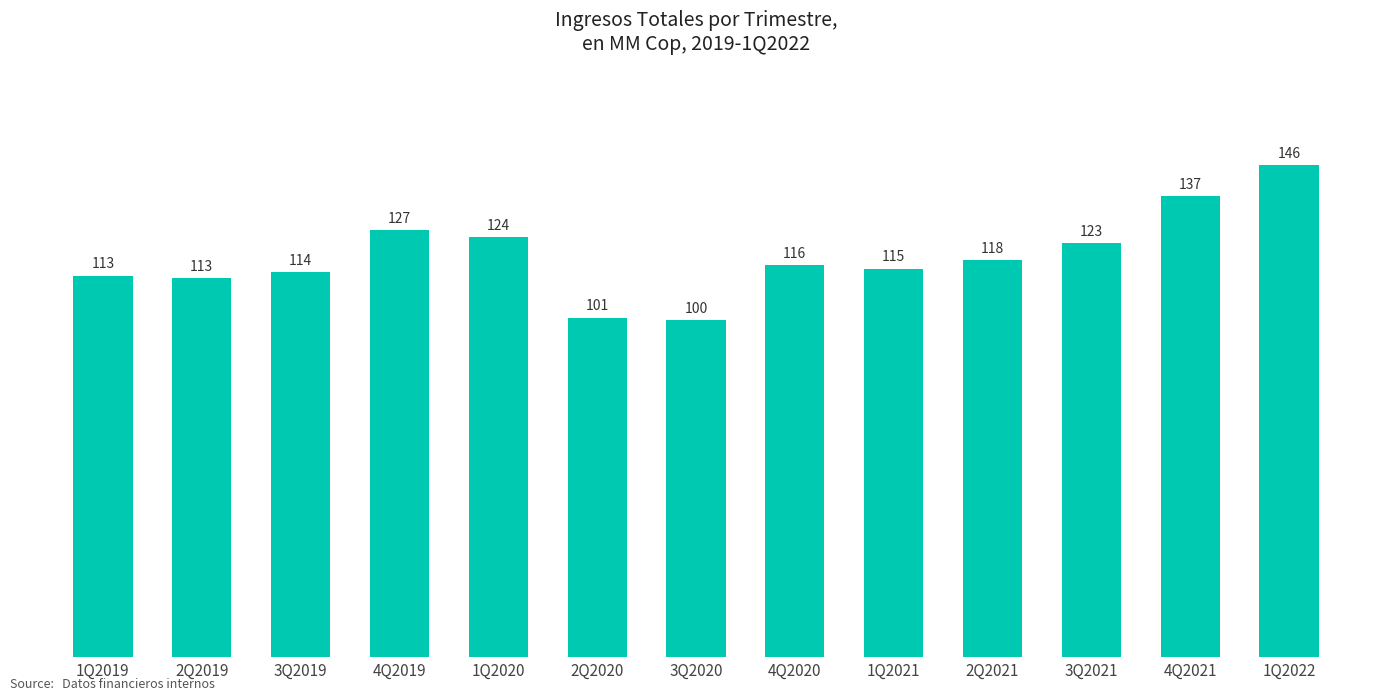

What is the minimum value shown in the chart?

100069.0